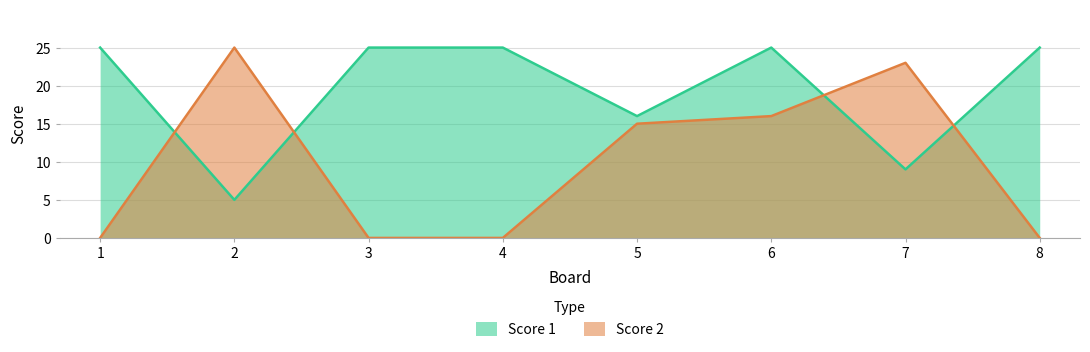

In Score 2, how many points are higher than both neighbors (excluding endpoints)?

2